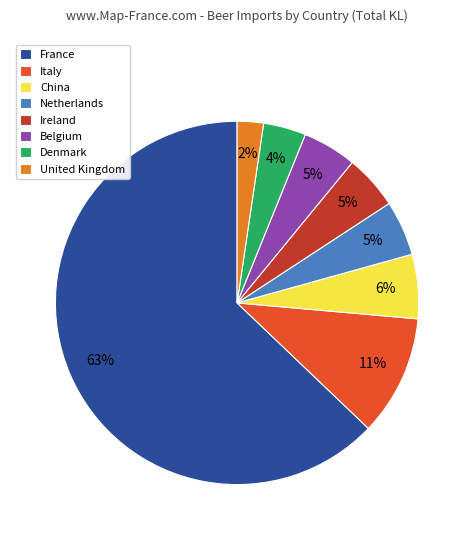

To the nearest percent, what is the combined percentage of Ireland and Netherlands?

10%